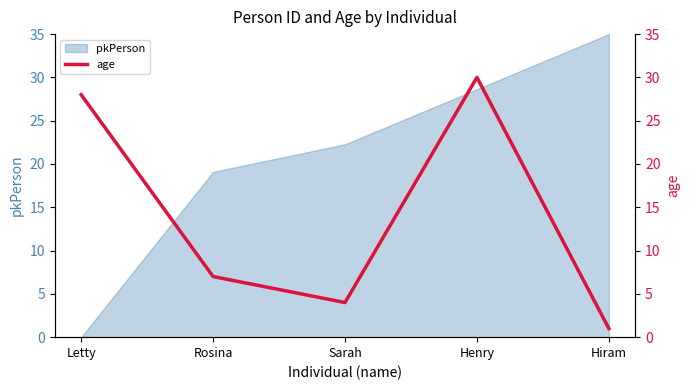

What is the change in value from Letty to Henry?

+2